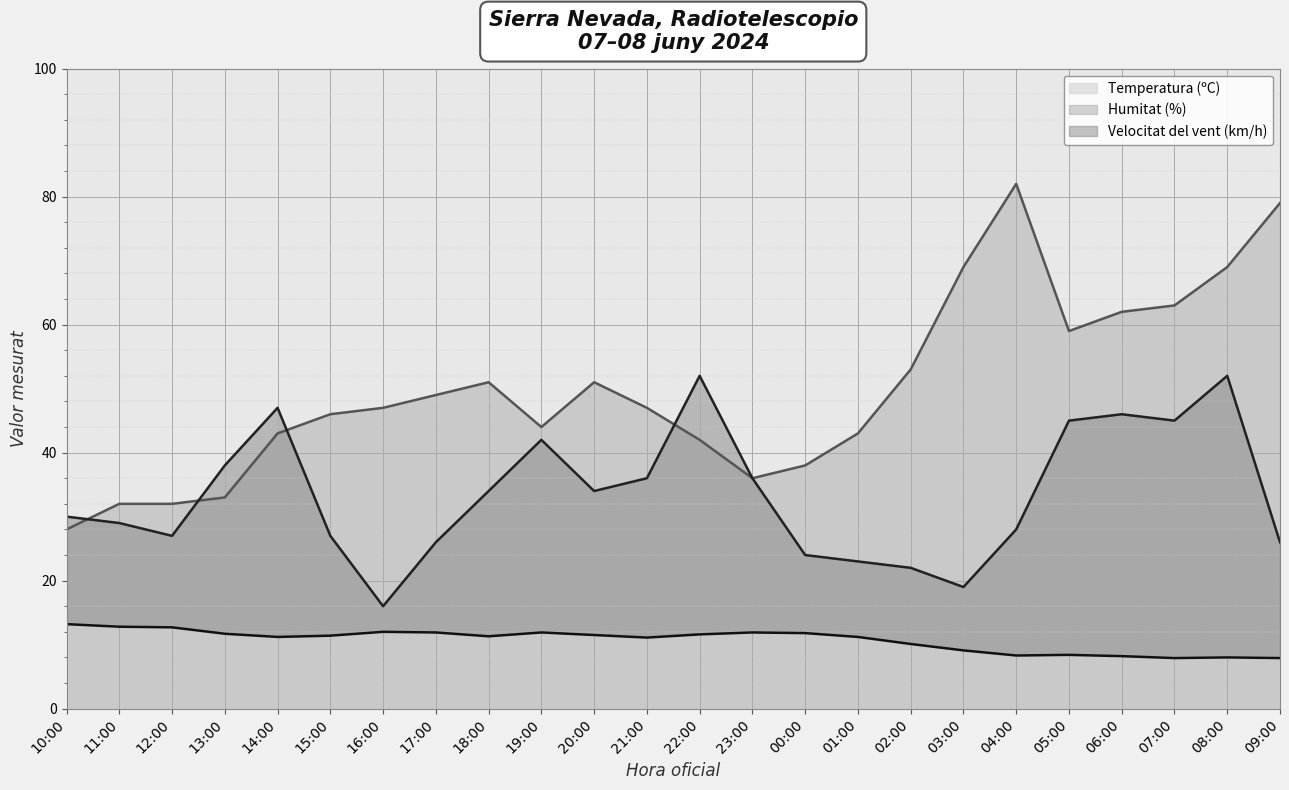

True or false: Temperatura (ºC) and Humitat (%) intersect in this chart.

False